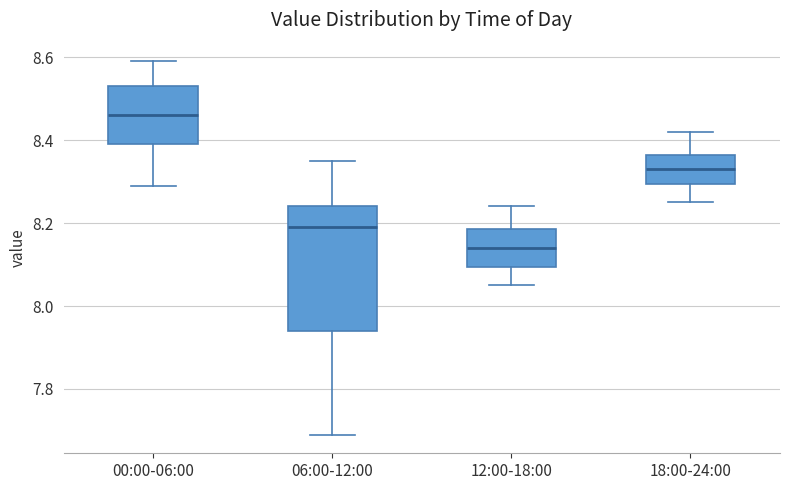

Reading left to right, read every box against the y-axis: the position of its median line, the range the box covers, and the ends of its whiskers. The values are not printed on the chart, so give them approximately, as read against the axis.

00:00-06:00: median 8.46, box 8.40 to 8.54, whiskers 8.30 to 8.60
06:00-12:00: median 8.20, box 7.94 to 8.24, whiskers 7.70 to 8.36
12:00-18:00: median 8.14, box 8.10 to 8.18, whiskers 8.06 to 8.24
18:00-24:00: median 8.34, box 8.30 to 8.36, whiskers 8.26 to 8.42